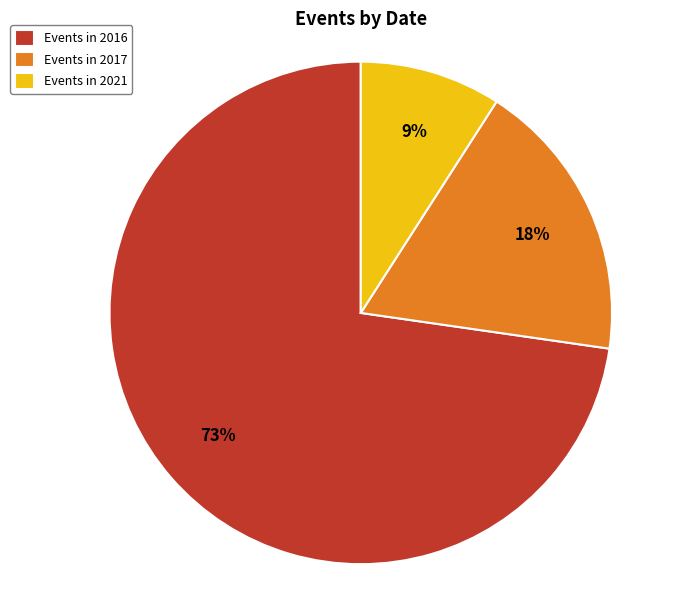

To the nearest percent, what is the average slice percentage?

33%